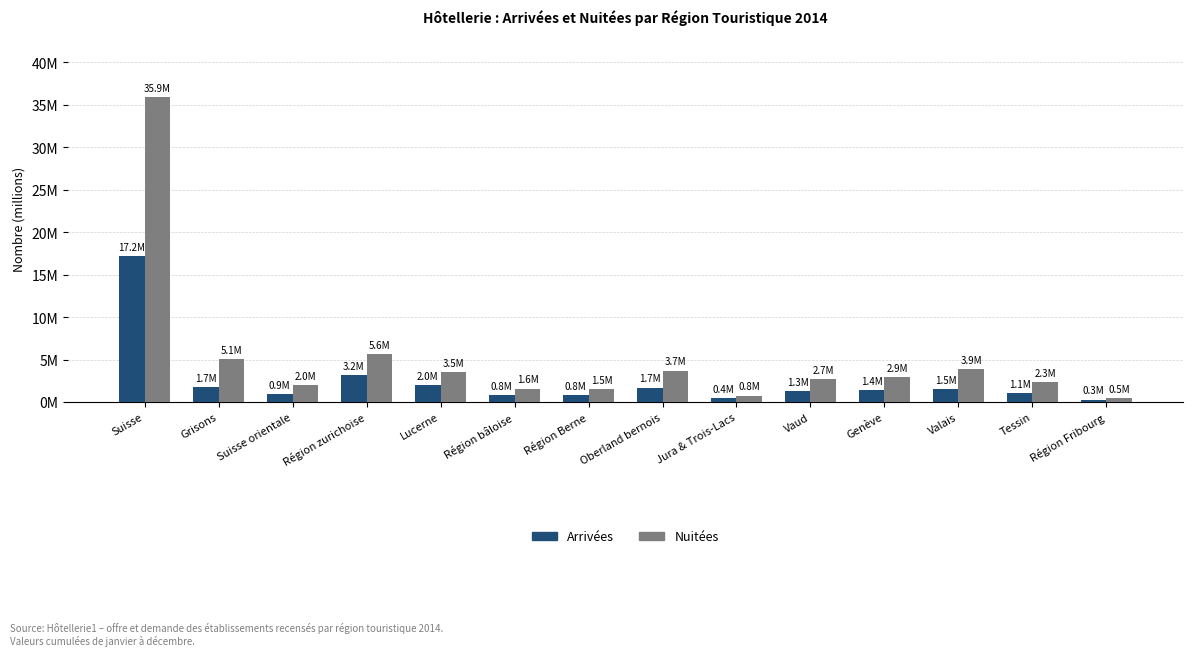

At how many categories does at least one series exceed 33?

1